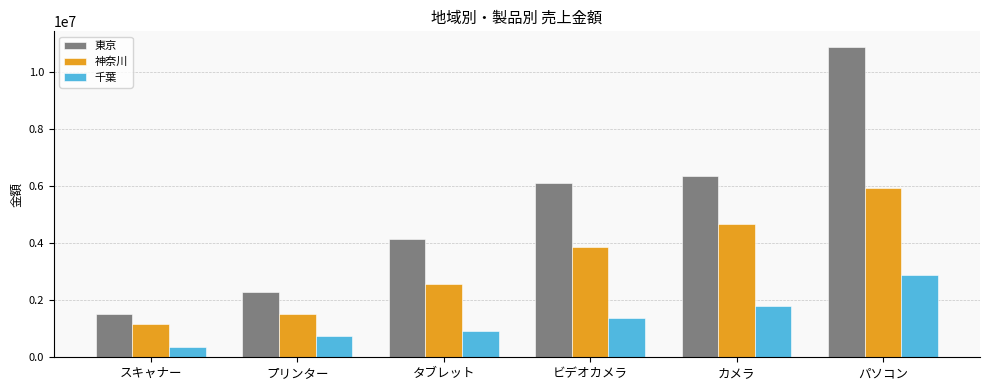

Which series changed the most between ビデオカメラ and カメラ?

神奈川